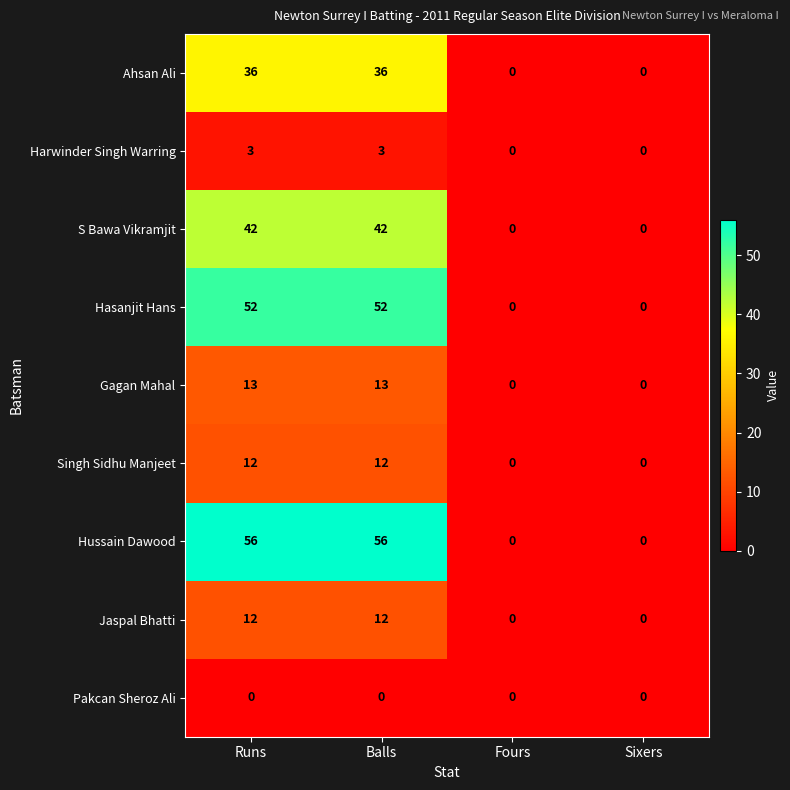

Is it true that Harwinder Singh Warring equals 3 at Runs?

True